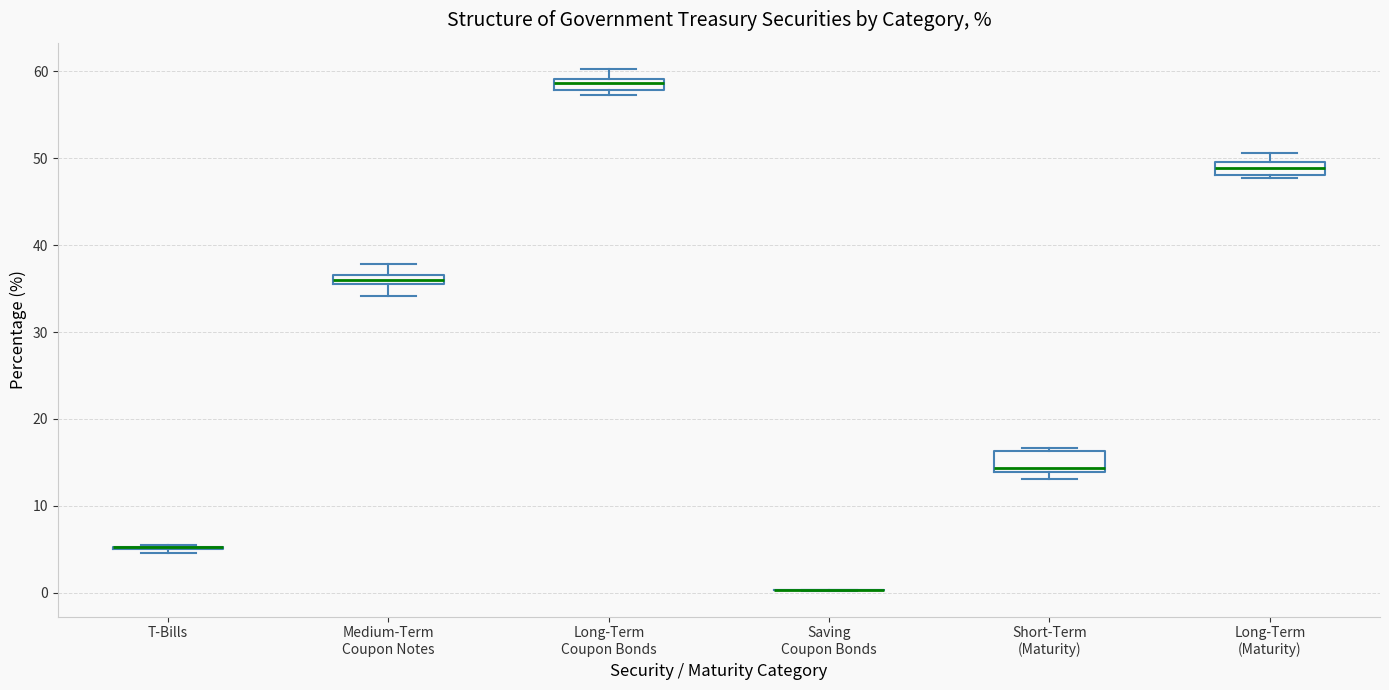

Where does the upper whisker of the box for Long-Term Coupon Bonds end on the y-axis? The values are not printed on the chart, so give them approximately, as read against the axis.

60